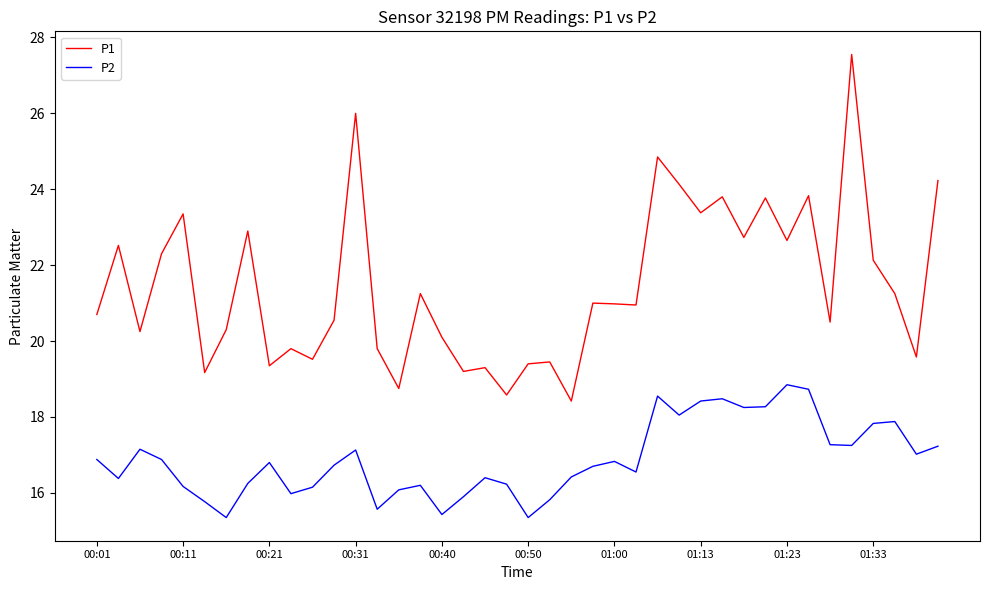

True or false: P2 and P1 cross at least once.

False